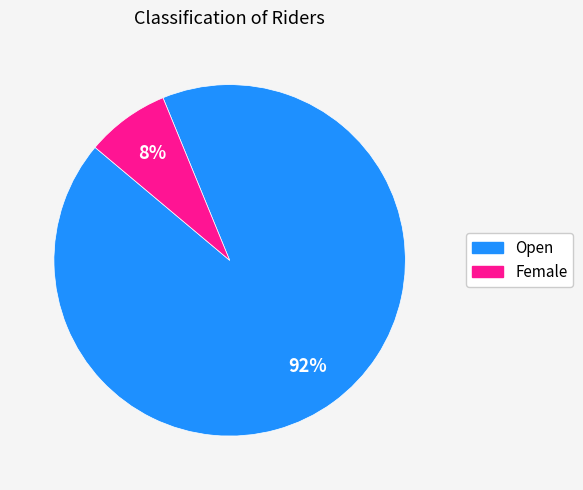

To the nearest percent, what portion does Open represent?

92%